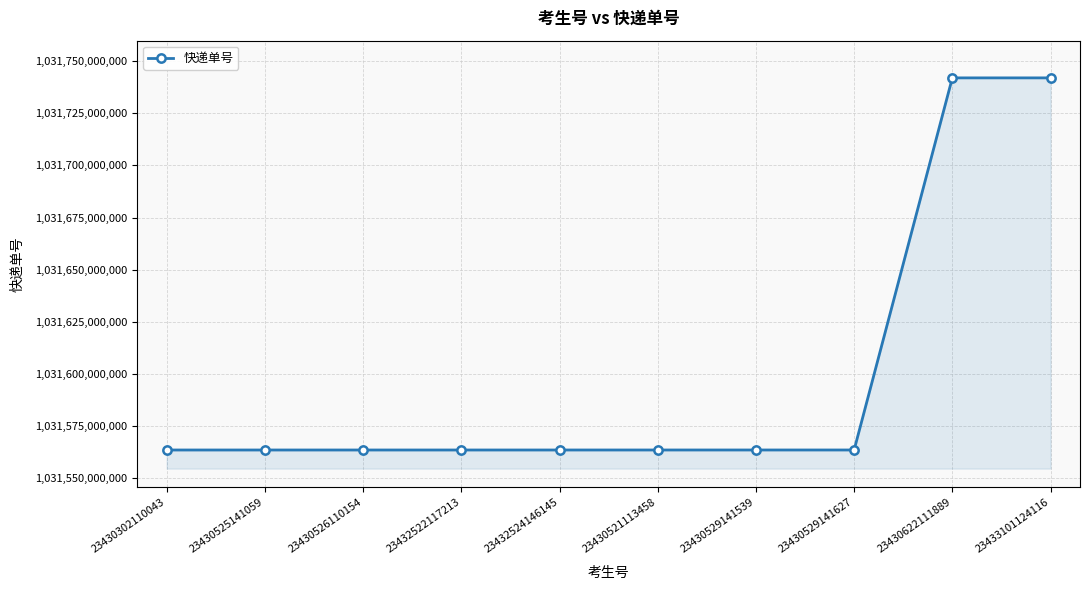

What is the value of the 9th point from the left?

1031741984636